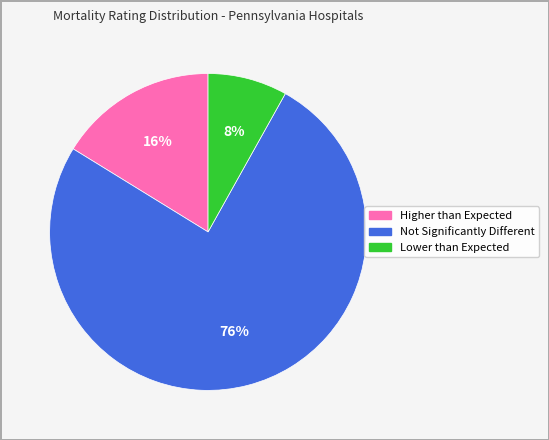

To the nearest percent, what is the combined percentage of Not Significantly Different and Lower than Expected?

84%